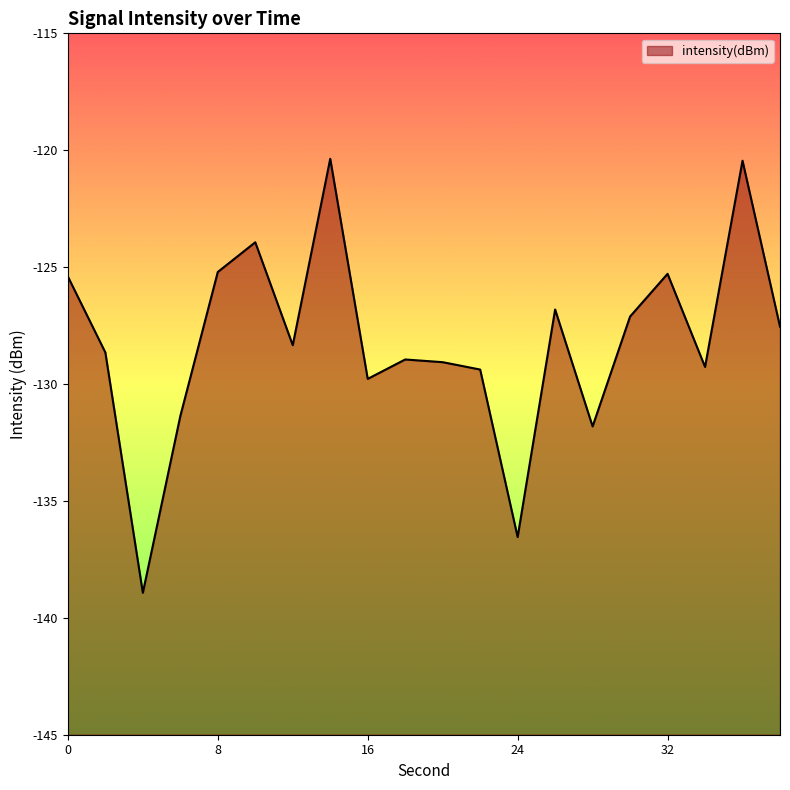

True or false: there are more than 2 points higher than both neighbors.

True